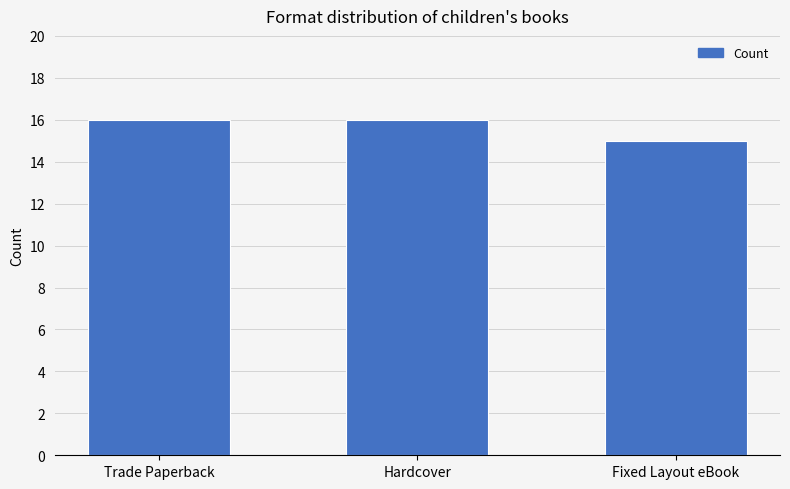

How many data points are less than 16?

1